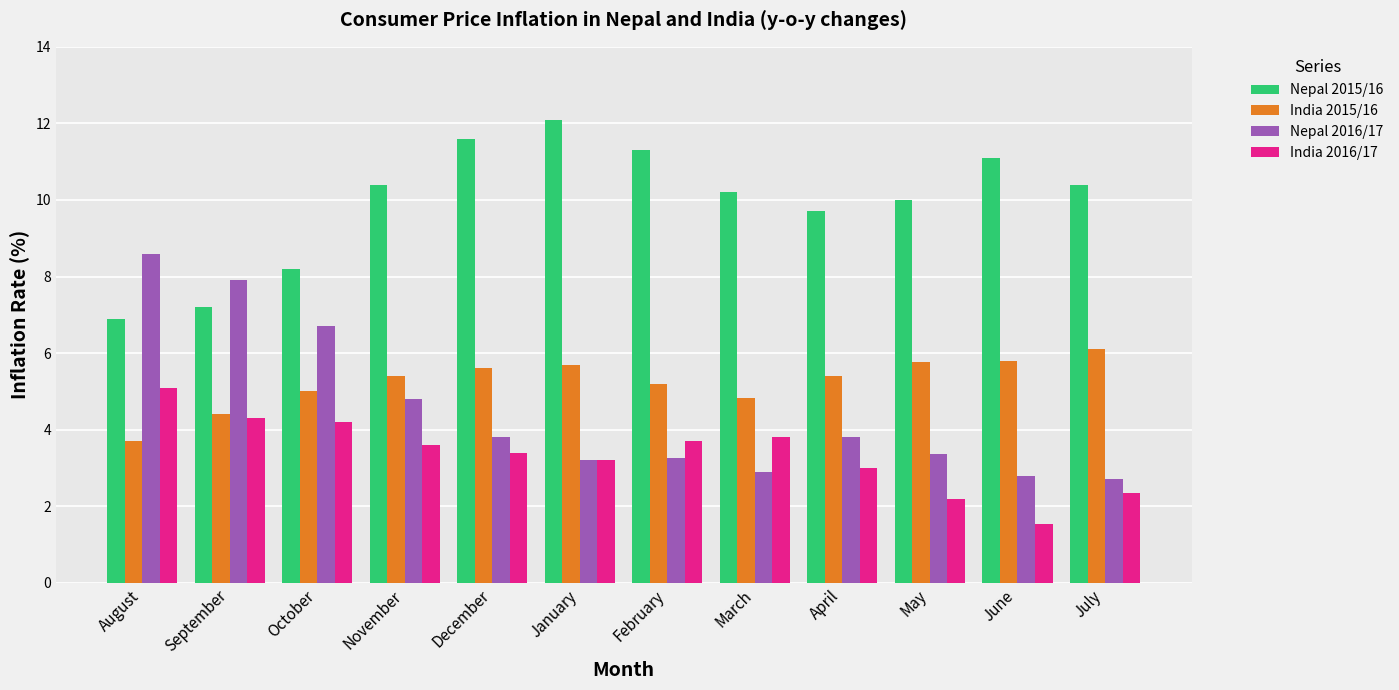

What is the label of the 1st bar from the left?

August